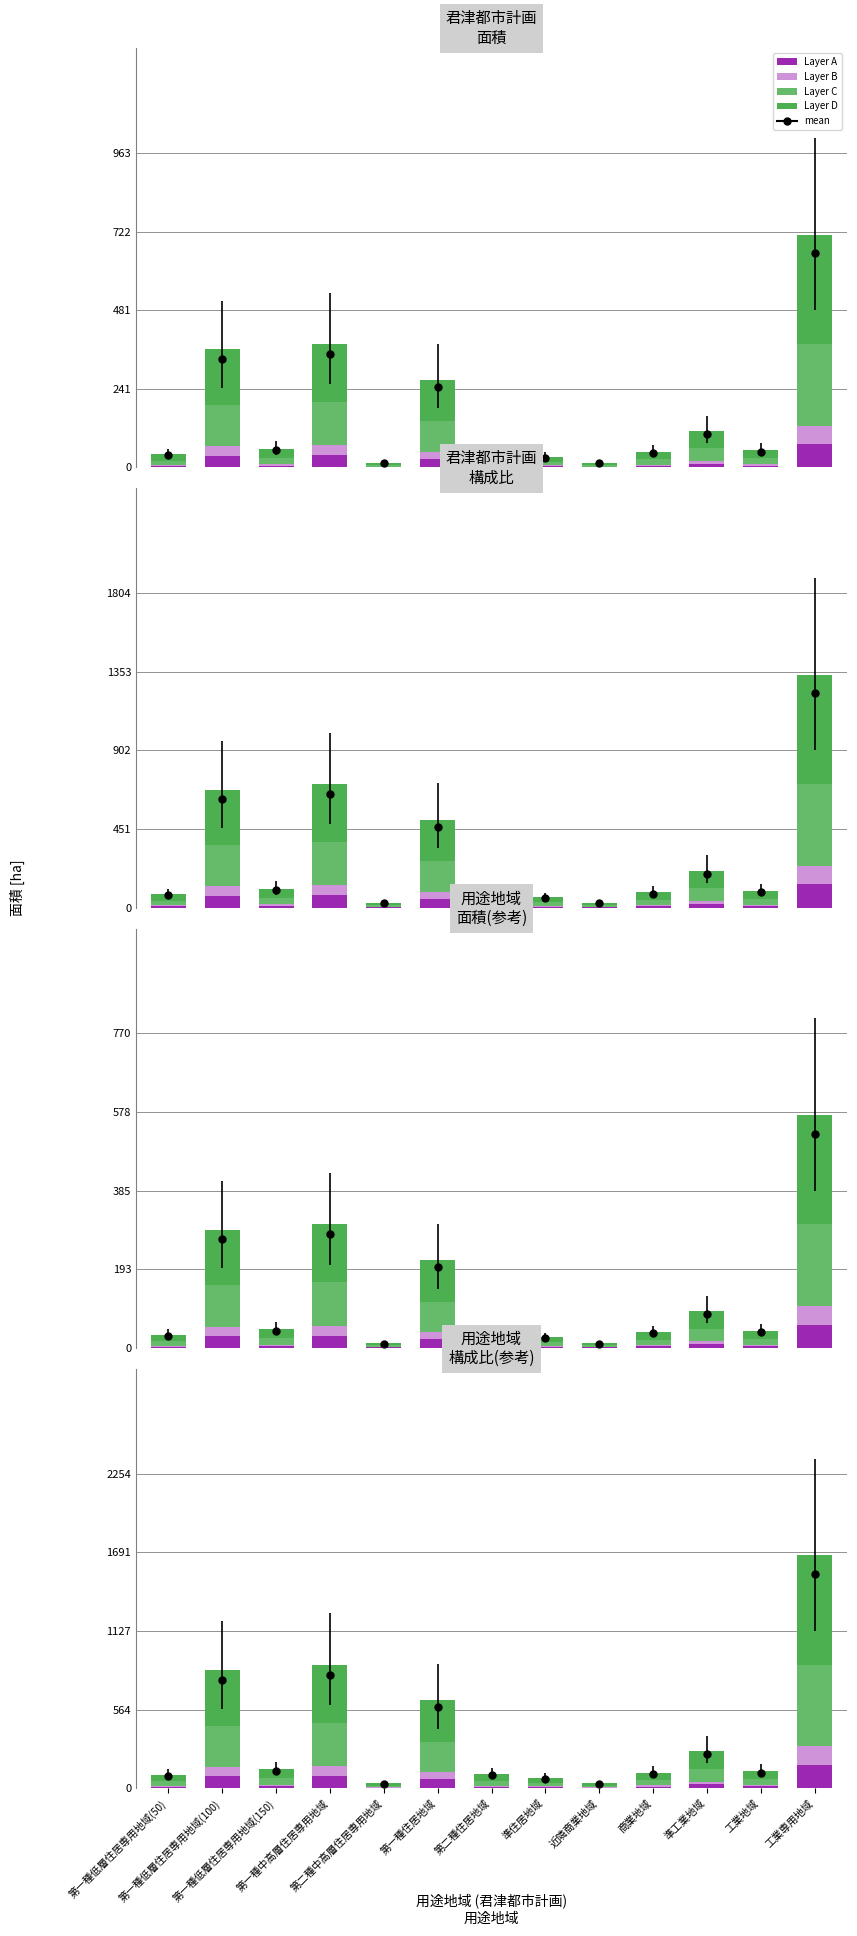

What are all the series names shown in the legend?

Layer A, Layer B, Layer C, Layer D